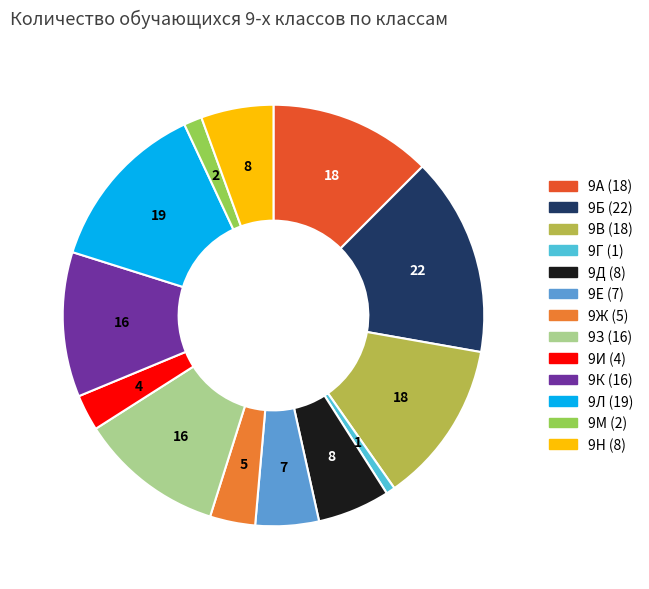

Is there a majority slice in this chart?

No